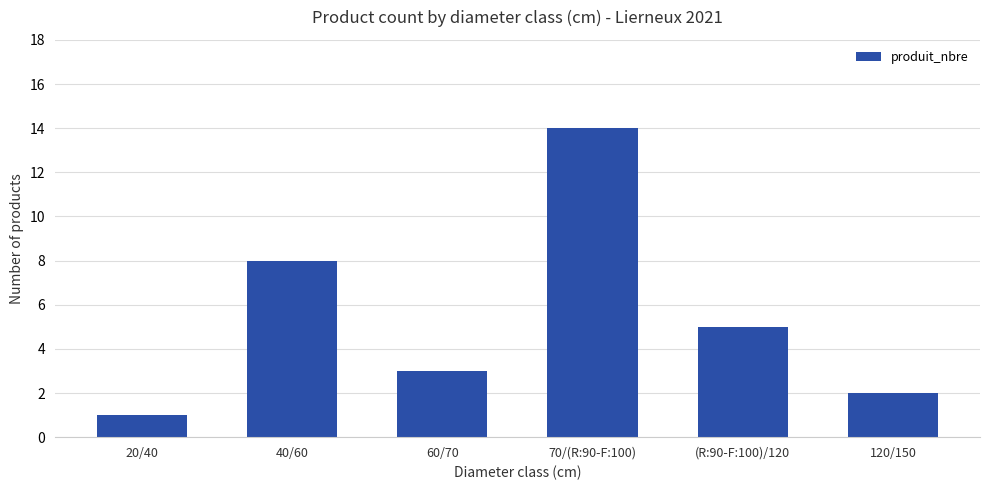

What is the sum of the values at 70/(R:90-F:100) and 120/150?

16